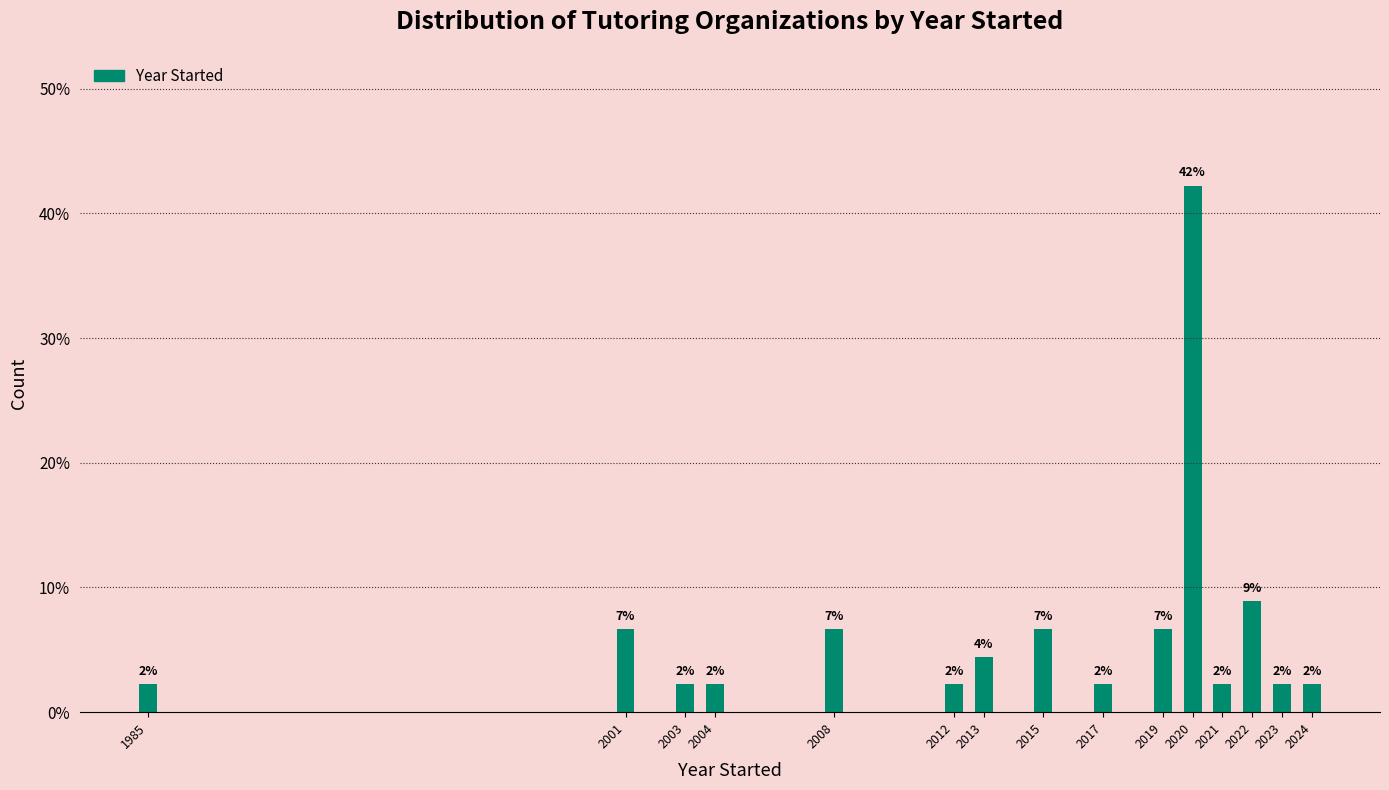

How many bars are there in total?

15